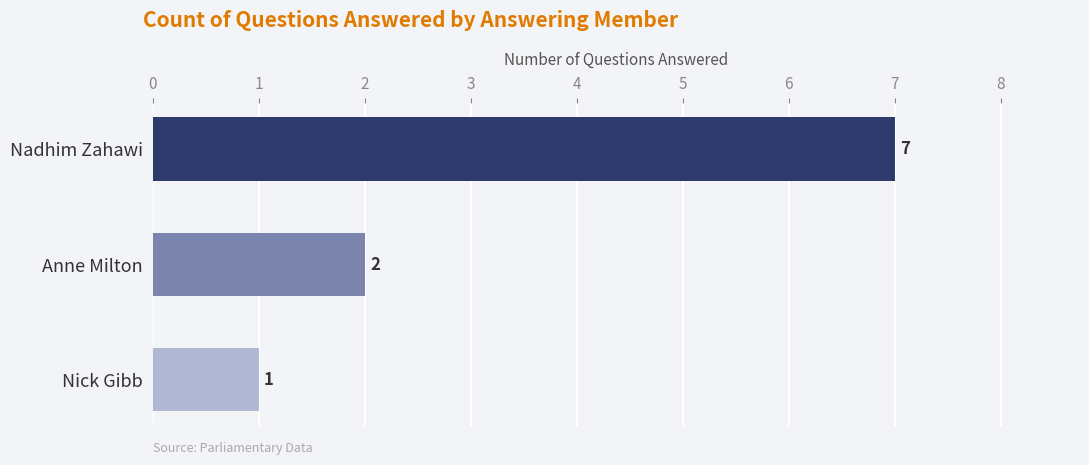

Count the number of categories in the chart.

3